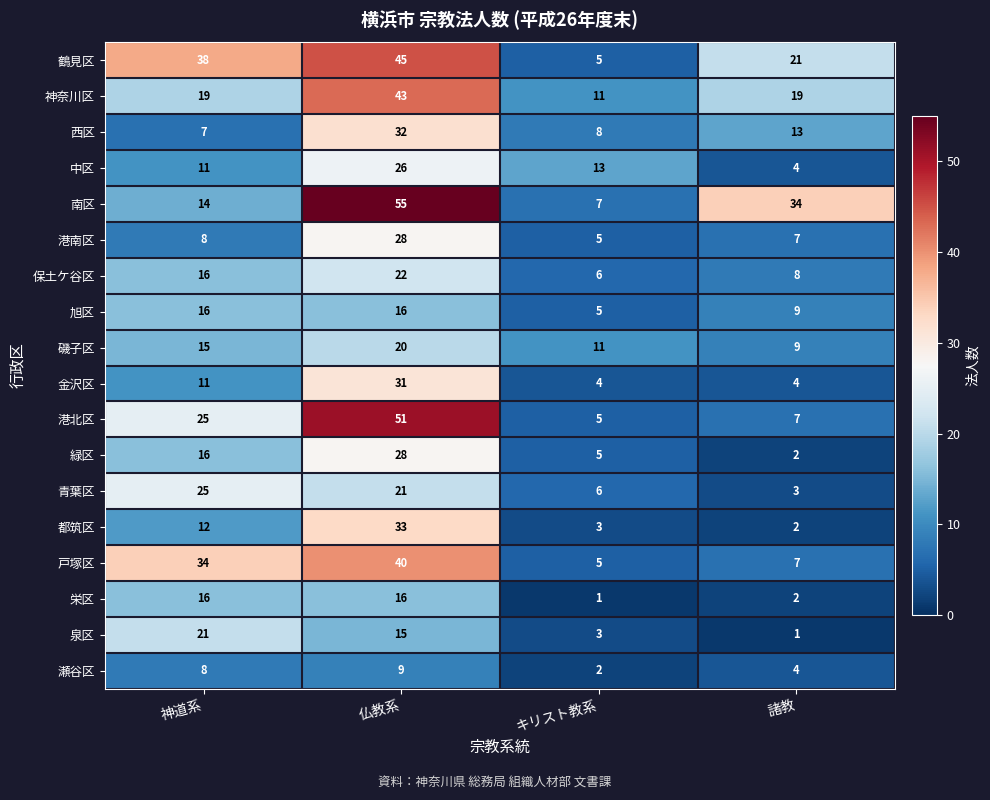

What is the total value across all series at 仏教系?

531